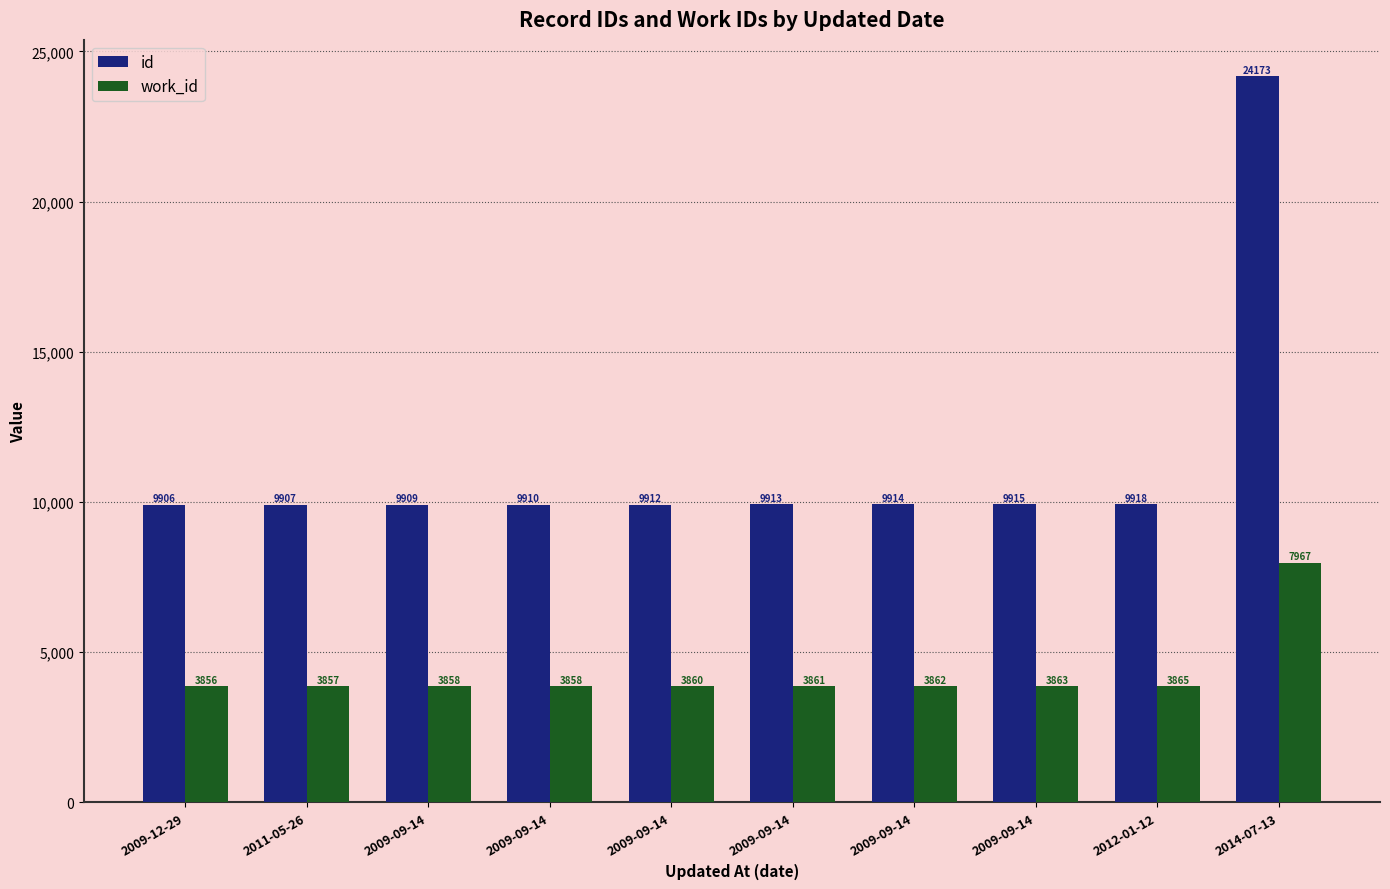

Is it true that work_id equals 3865 at 2012-01-12?

True